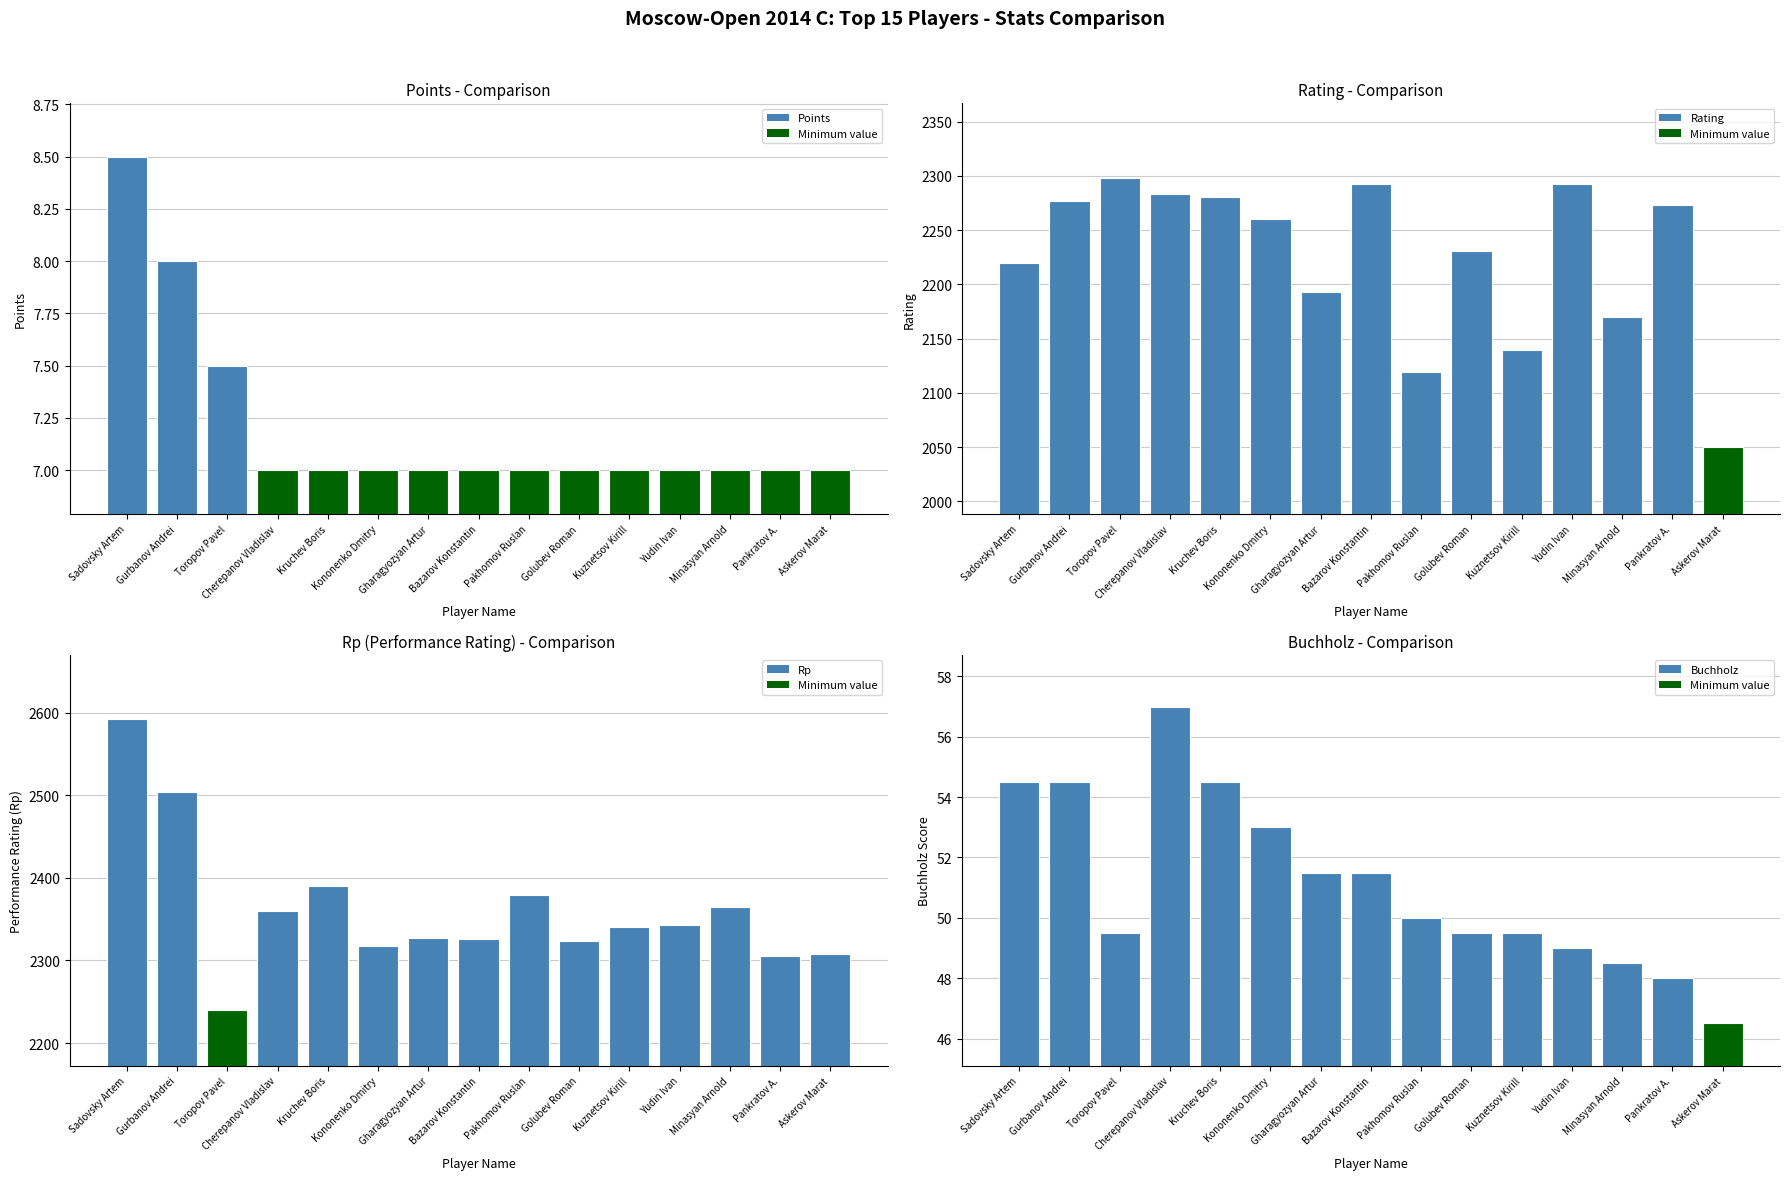

How many series are shown in this chart?

4